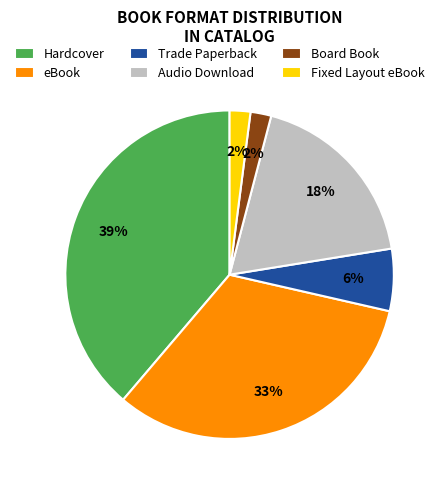

To the nearest percent, what is the average slice percentage?

17%